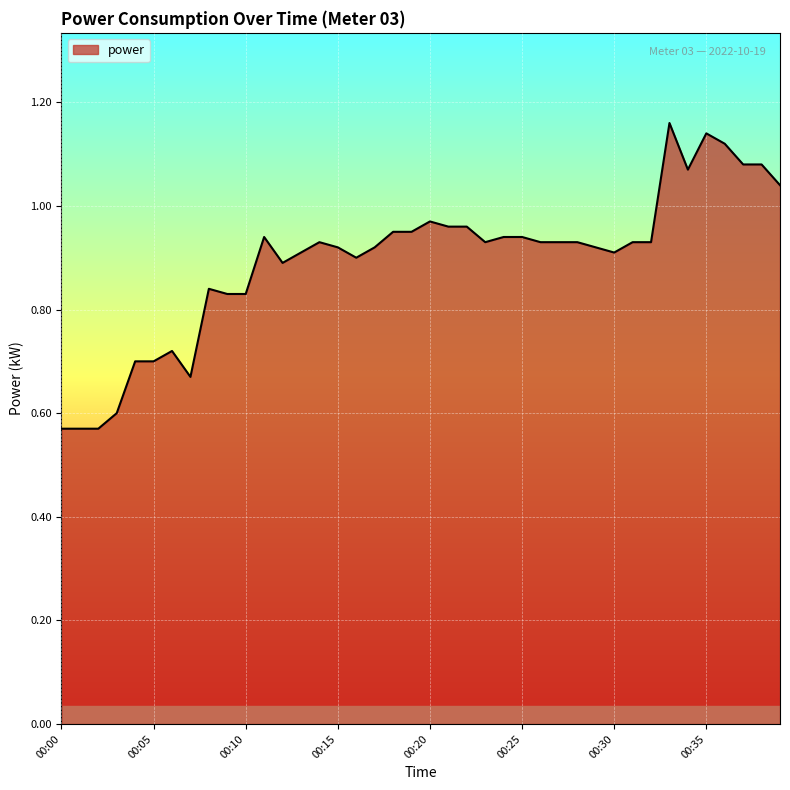

How many distinct data groups are displayed?

1